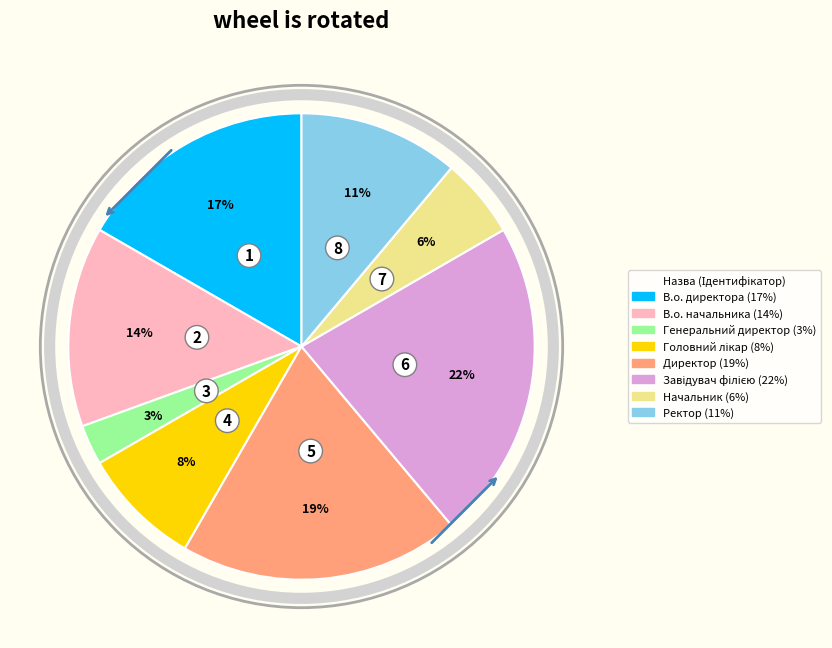

To the nearest percent, what is the average slice percentage?

12%